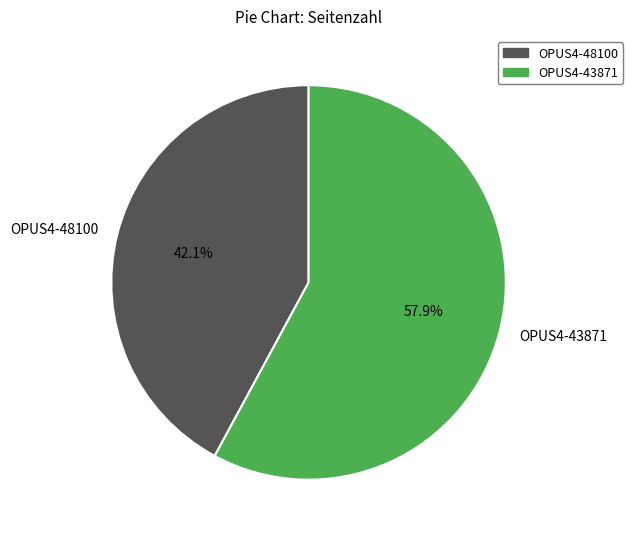

Do OPUS4-43871 and OPUS4-48100 together represent more than half of the pie?

Yes